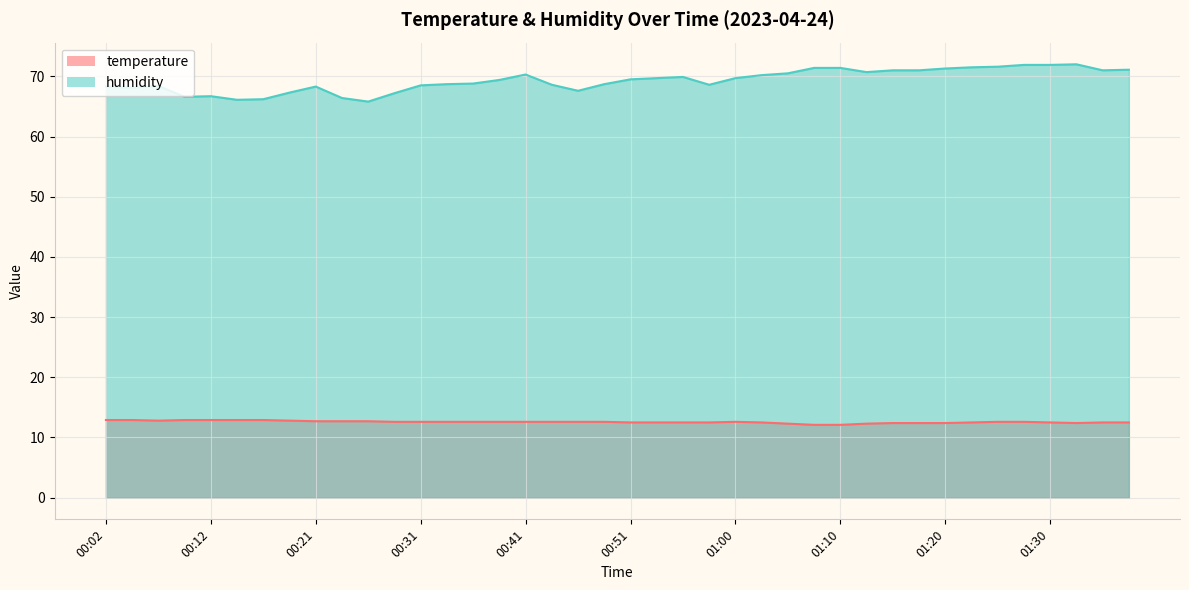

Where is the first local maximum for temperature?

01:00